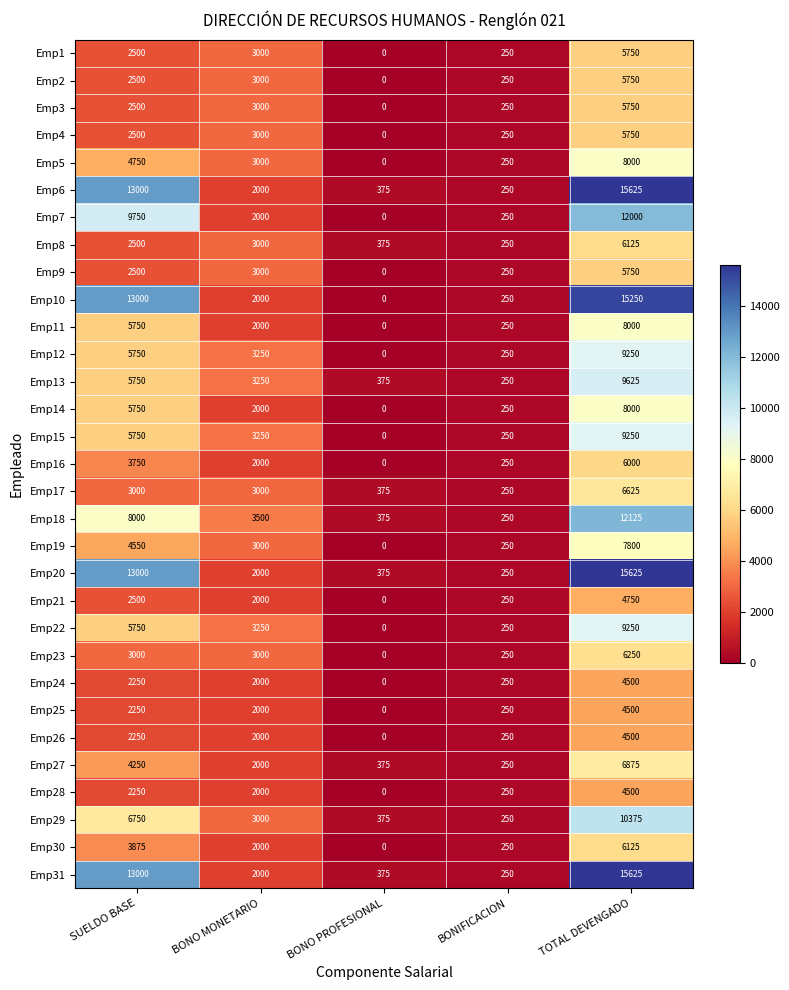

What is the total value across all series at BONIFICACION?

7750